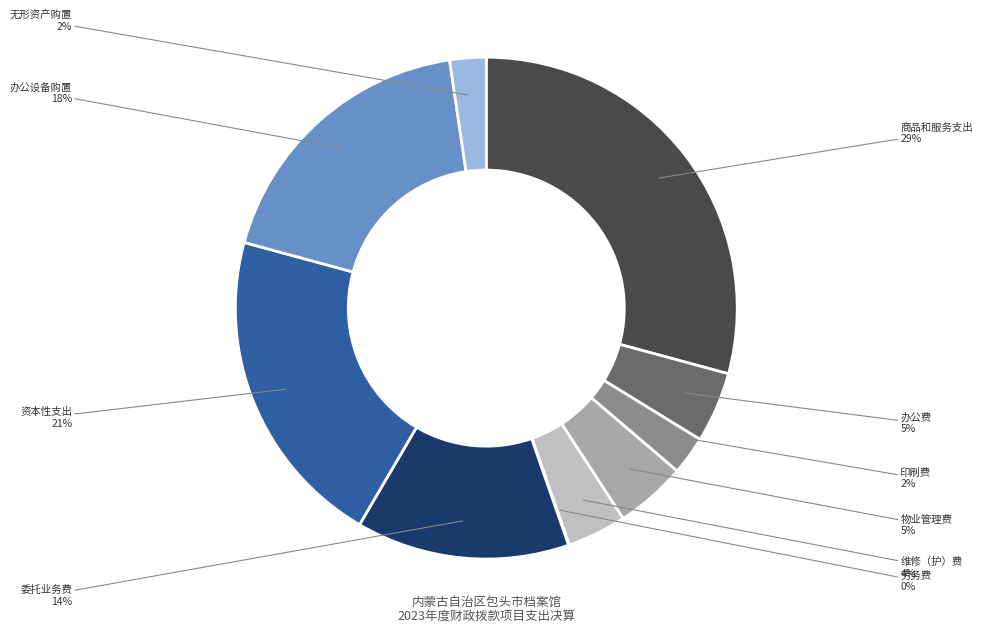

To the nearest percent, what is the difference between the largest and smallest slice percentages?

29%